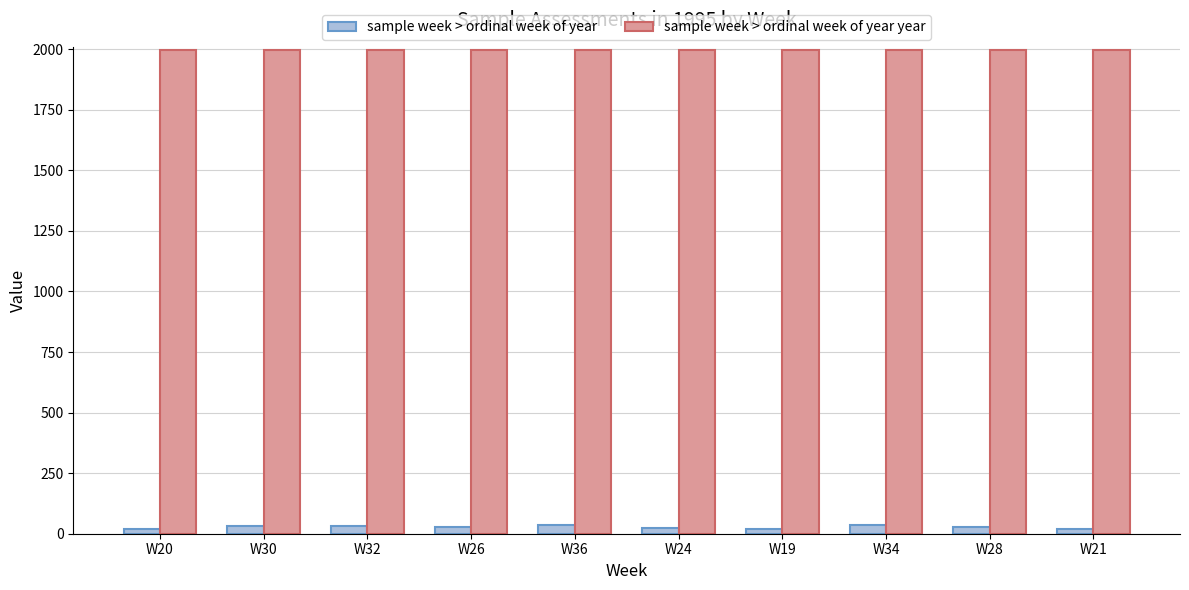

What is the spread (max minus min) of values at W36?

1959